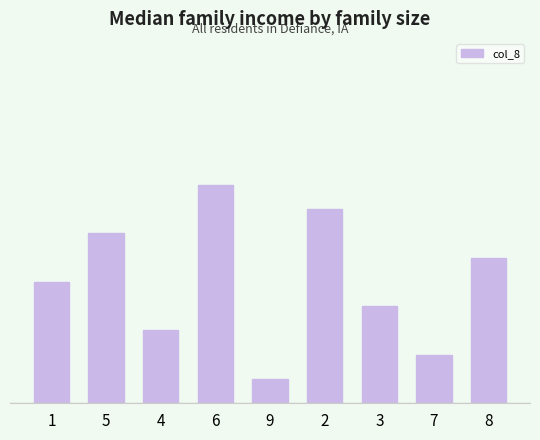

Which category has the highest value across all series?

6